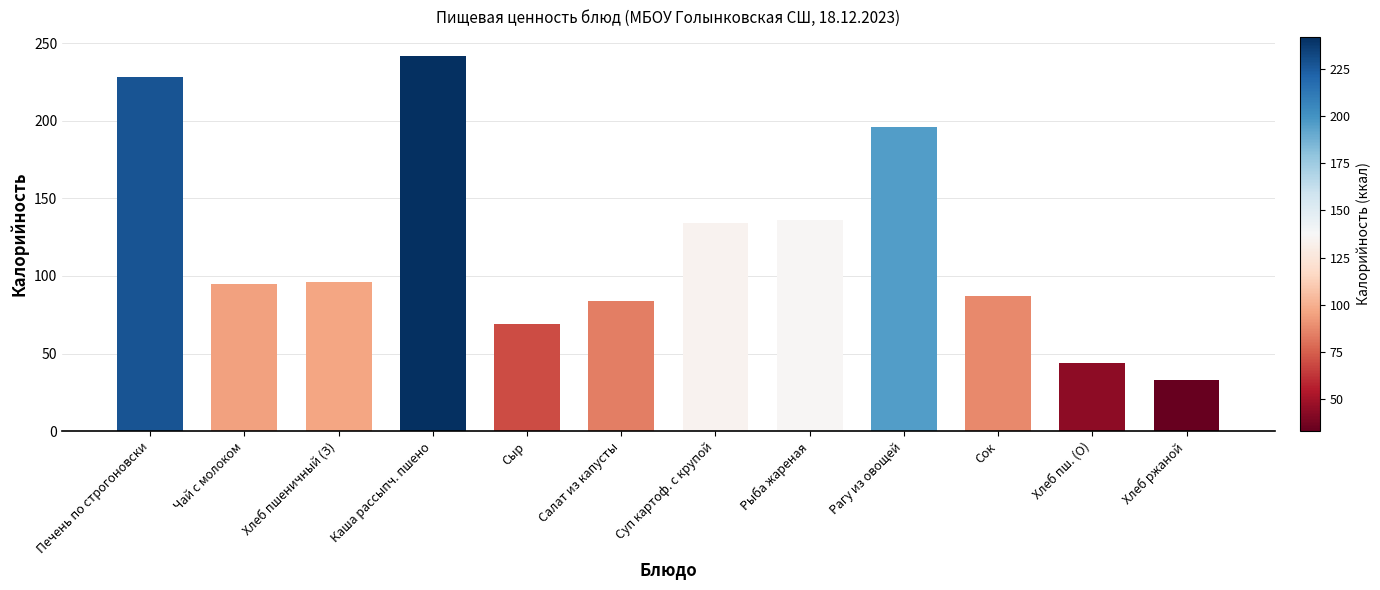

Is it true that the value at Чай с молоком is 95?

True